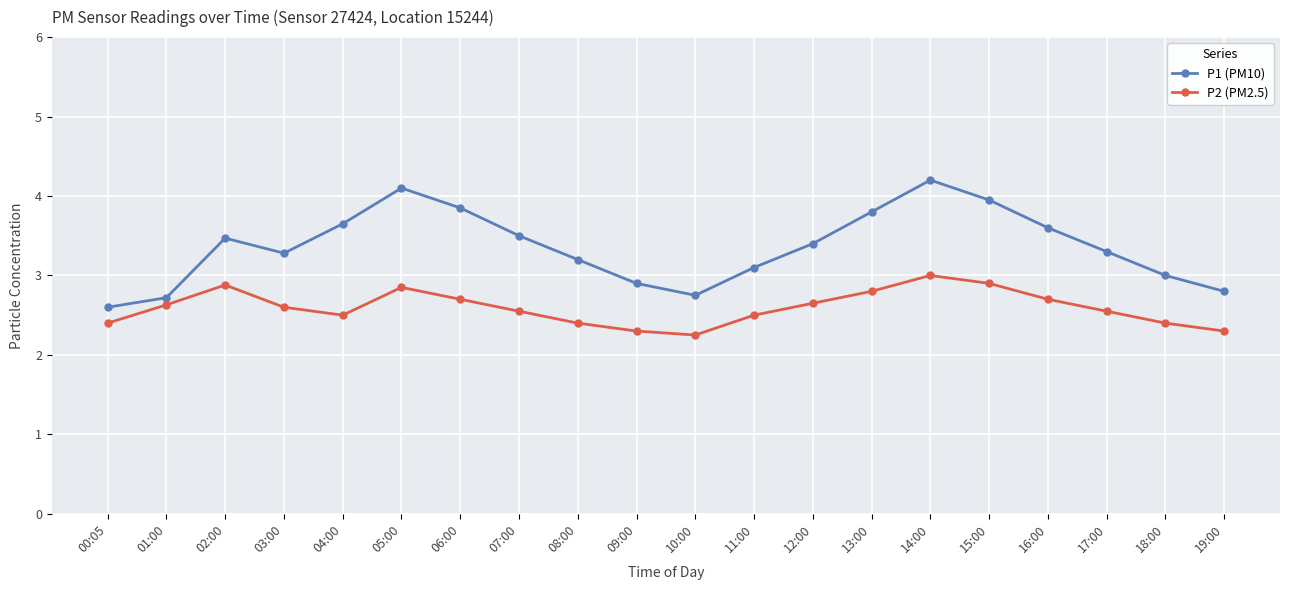

Where is P2 (PM2.5) nearest to the value 2?

10:00